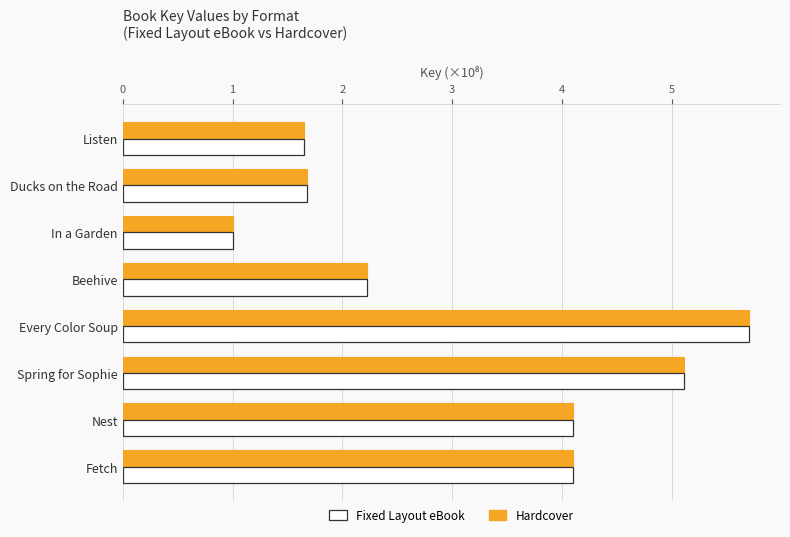

Which label corresponds to the smallest value in the chart?

In a Garden